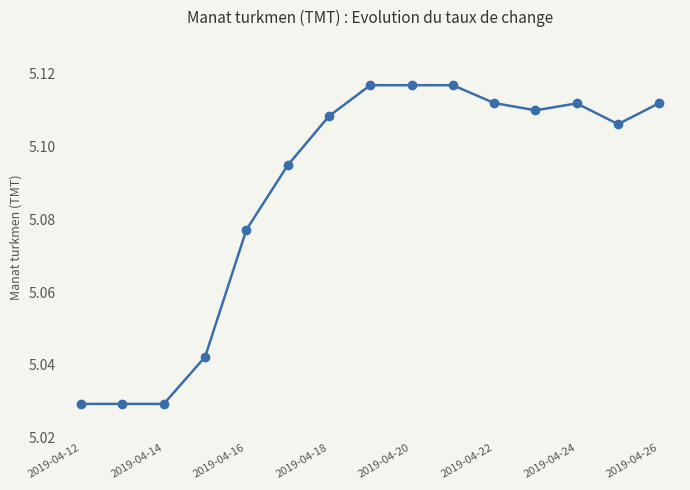

What is the sum of all values?

76.3